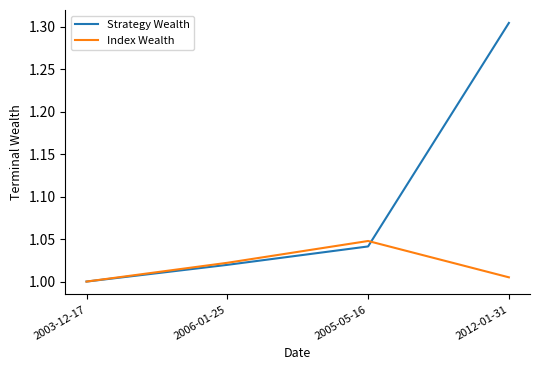

At which category is the sum across all series the highest?

2012-01-31